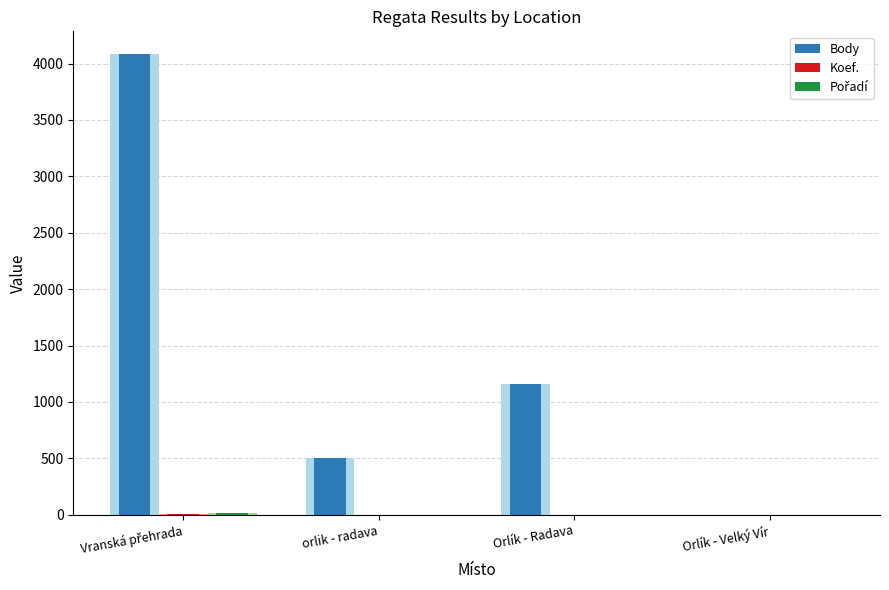

Which has a higher value, Orlík - Velký Vír or orlik - radava?

orlik - radava